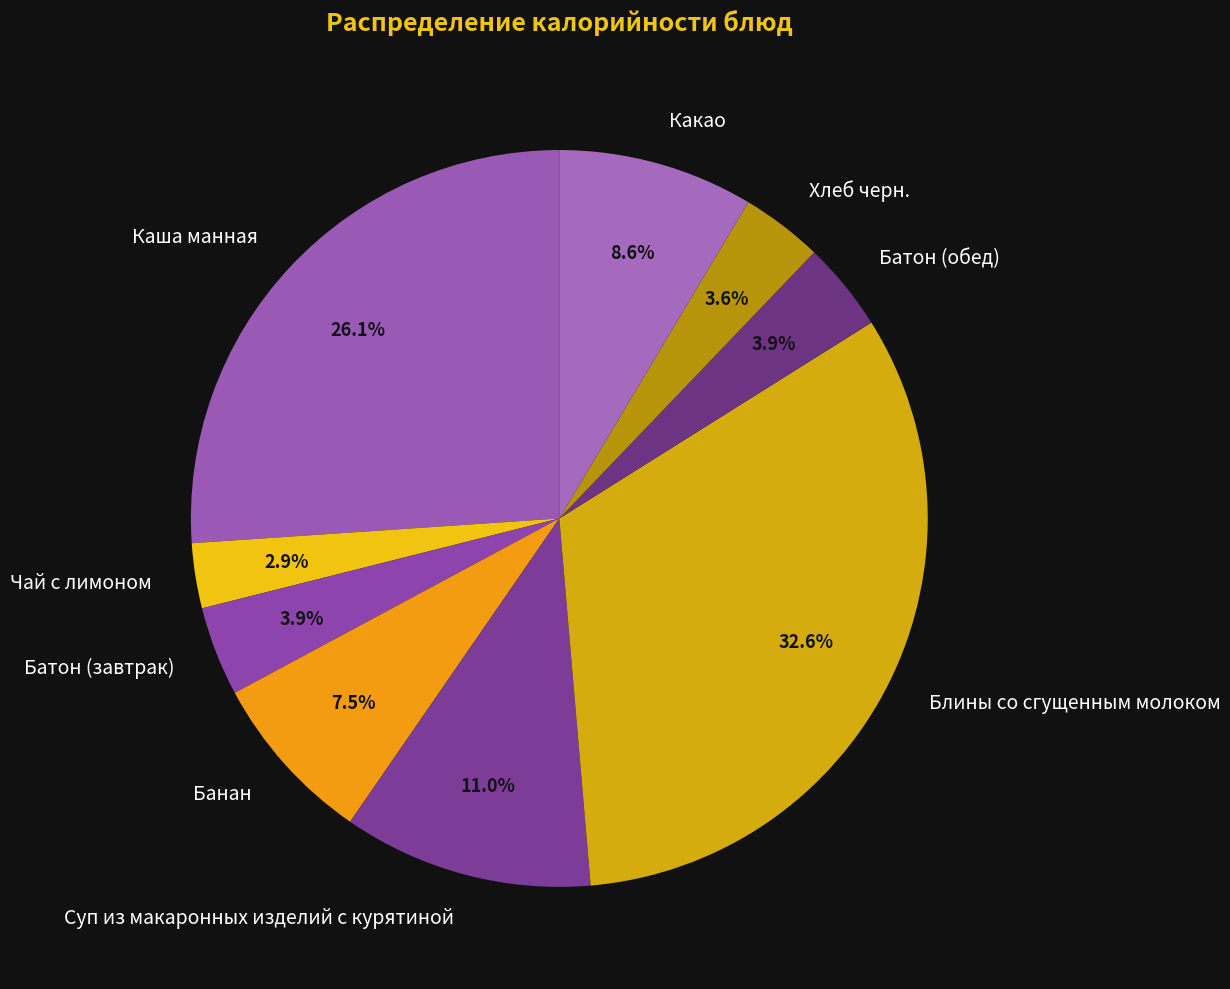

Is it true that Суп из макаронных изделий с курятиной is 11% of the pie?

True